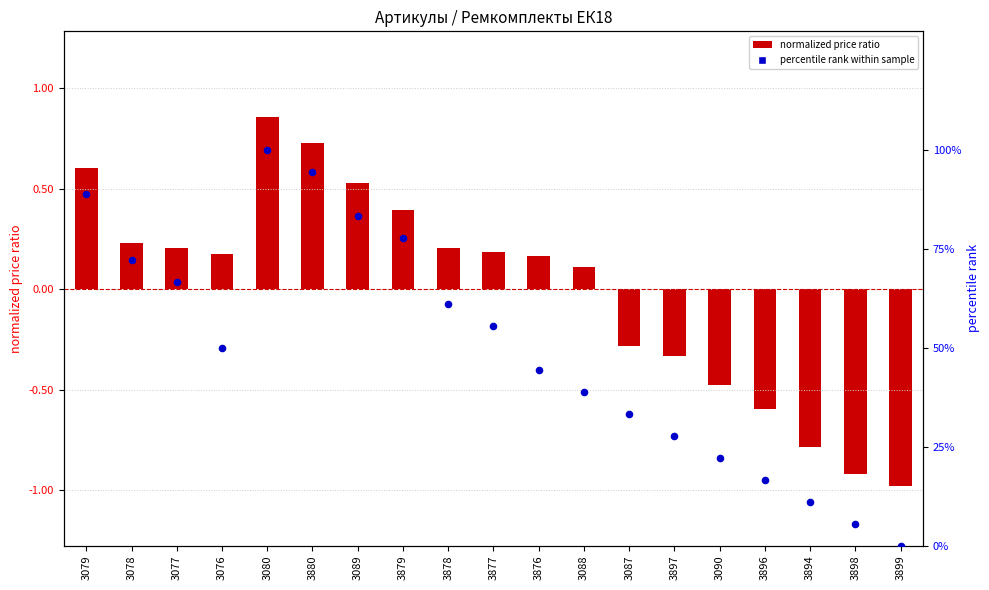

Which series reaches the maximum Y coordinate?

percentile rank within sample